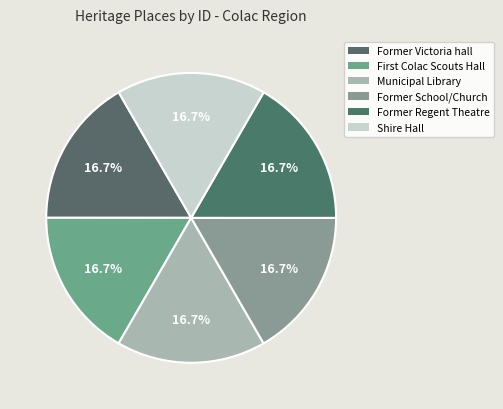

How many segments does this pie chart have?

6